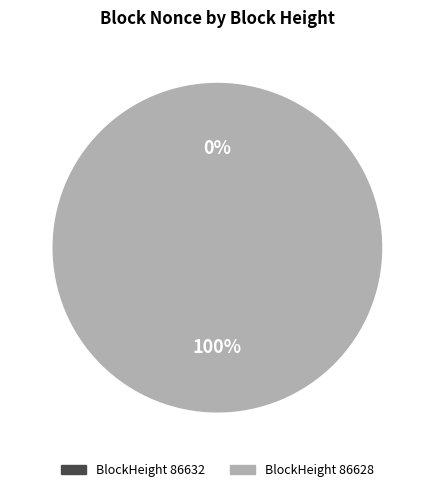

Count the number of slices in the pie.

2